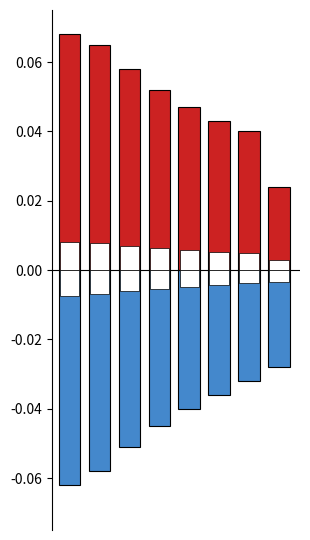

Count the number of data series in this chart.

2